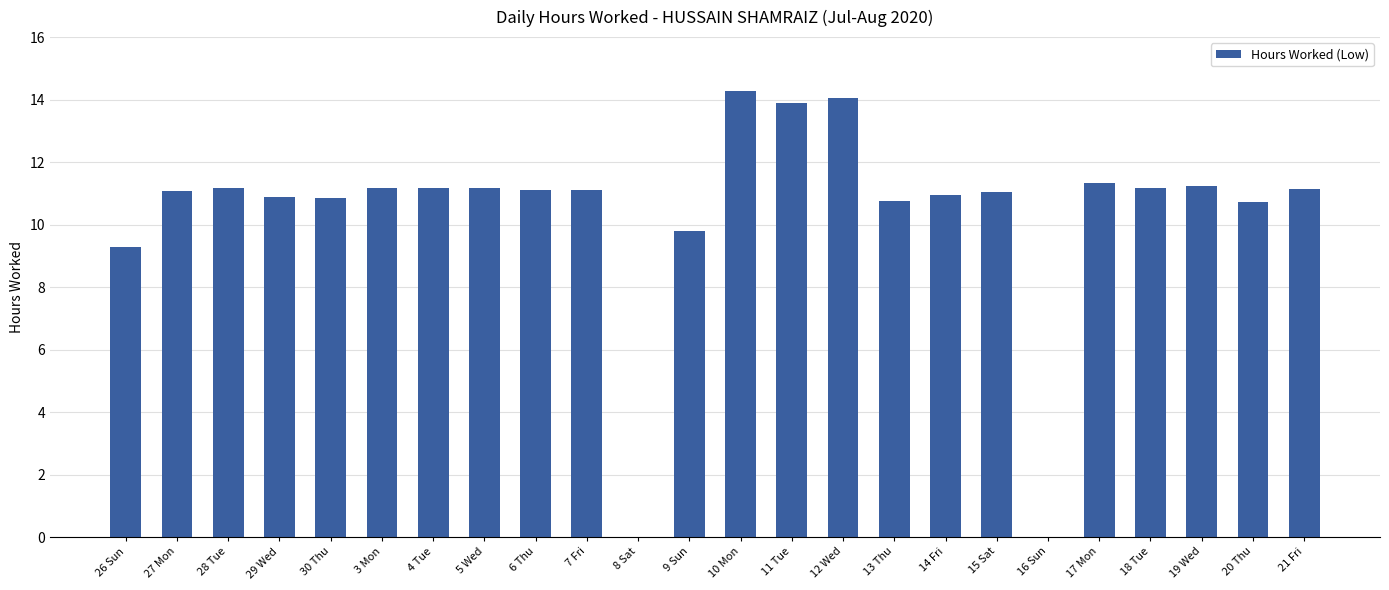

What value does the data have at 7 Fri?

11.1